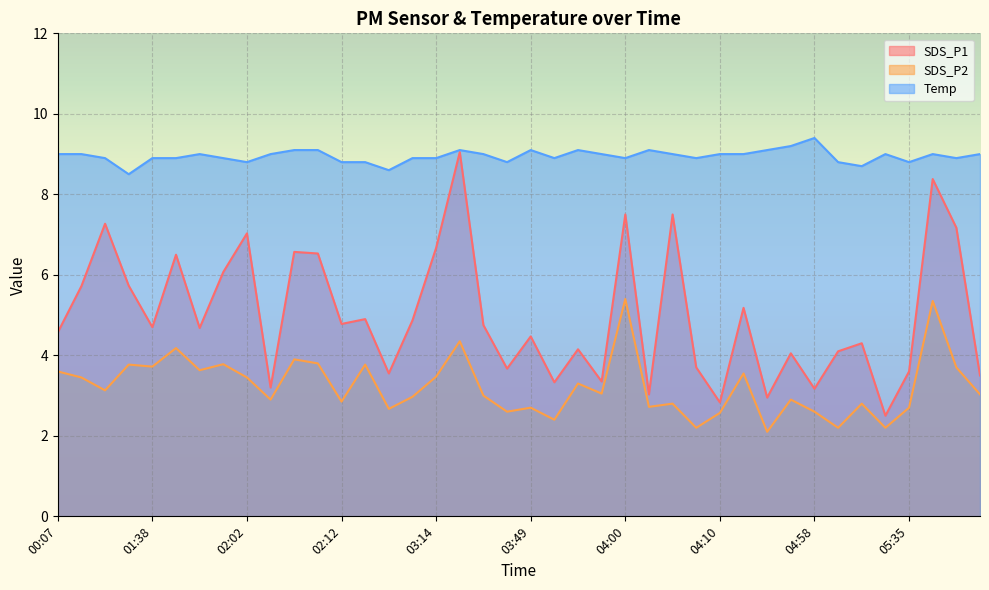

Reading left to right, extract all data points from this chart.

SDS_P1: 00:07=4.6	00:09=5.7	00:12=7.3	00:20=5.7	01:38=4.7	01:41=6.5	01:57=4.7	01:59=6.1	02:02=7.0	02:04=3.2	02:07=6.6	02:09=6.5	02:12=4.8	02:17=4.9	02:19=3.5	02:29=4.9	03:14=6.7	03:16=9.1	03:19=4.8	03:44=3.7	03:49=4.5	03:52=3.3	03:55=4.2	03:57=3.4	04:00=7.5	04:02=3.0	04:05=7.5	04:07=3.7	04:10=2.8	04:12=5.2	04:39=3.0	04:44=4.0	04:58=3.2	05:25=4.1	05:30=4.3	05:32=2.5	05:35=3.6	05:37=8.4	05:39=7.2	05:42=3.5
SDS_P2: 00:07=3.6	00:09=3.5	00:12=3.1	00:20=3.8	01:38=3.7	01:41=4.2	01:57=3.6	01:59=3.8	02:02=3.5	02:04=2.9	02:07=3.9	02:09=3.8	02:12=2.9	02:17=3.8	02:19=2.7	02:29=3.0	03:14=3.5	03:16=4.3	03:19=3.0	03:44=2.6	03:49=2.7	03:52=2.4	03:55=3.3	03:57=3.0	04:00=5.4	04:02=2.7	04:05=2.8	04:07=2.2	04:10=2.6	04:12=3.5	04:39=2.1	04:44=2.9	04:58=2.6	05:25=2.2	05:30=2.8	05:32=2.2	05:35=2.7	05:37=5.3	05:39=3.7	05:42=3.0
Temp: 00:07=9.0	00:09=9.0	00:12=8.9	00:20=8.5	01:38=8.9	01:41=8.9	01:57=9.0	01:59=8.9	02:02=8.8	02:04=9.0	02:07=9.1	02:09=9.1	02:12=8.8	02:17=8.8	02:19=8.6	02:29=8.9	03:14=8.9	03:16=9.1	03:19=9.0	03:44=8.8	03:49=9.1	03:52=8.9	03:55=9.1	03:57=9.0	04:00=8.9	04:02=9.1	04:05=9.0	04:07=8.9	04:10=9.0	04:12=9.0	04:39=9.1	04:44=9.2	04:58=9.4	05:25=8.8	05:30=8.7	05:32=9.0	05:35=8.8	05:37=9.0	05:39=8.9	05:42=9.0